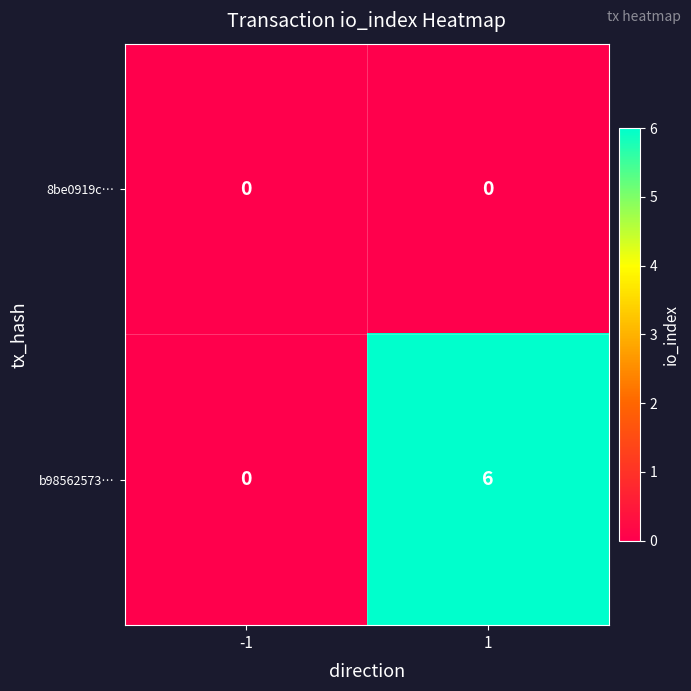

Which series has the largest total across all categories?

b98562573…